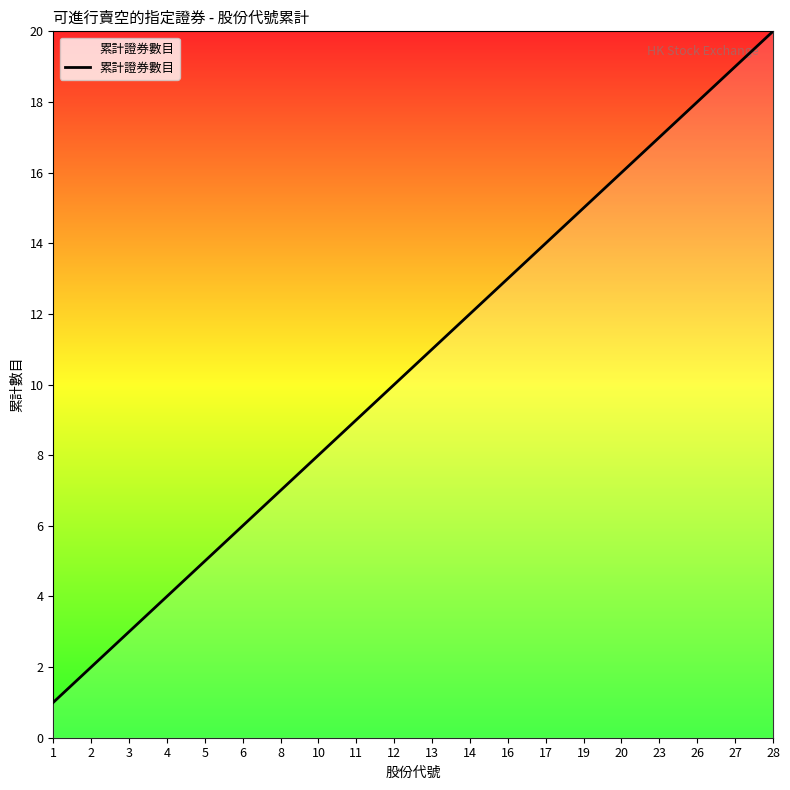

How many lines are shown in the chart?

1